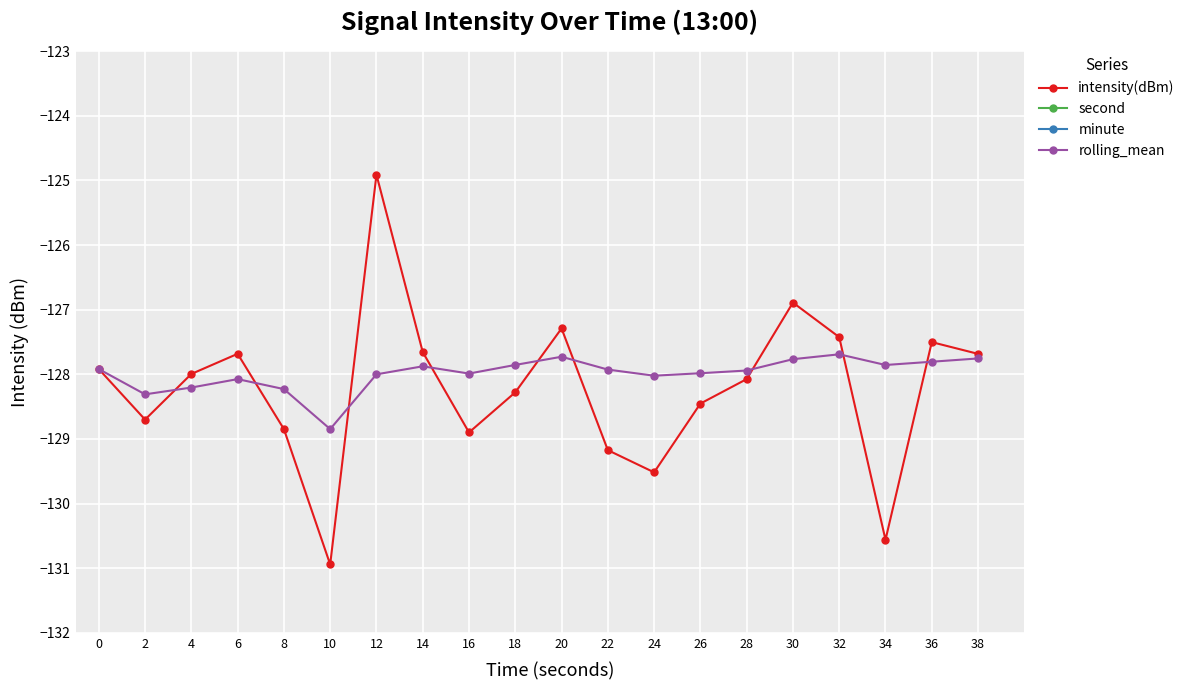

What is the value of the second point at the 16th from the left?

30.0